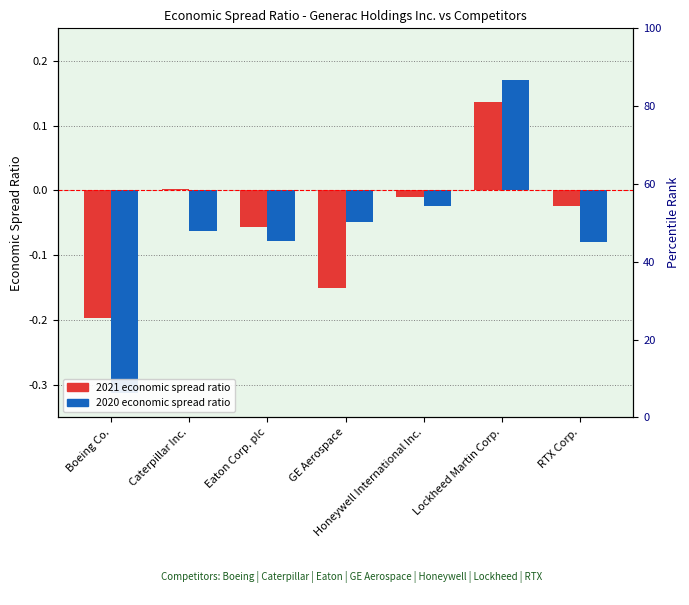

Where is 2020-12-31 nearest to the value 0?

Honeywell International Inc.